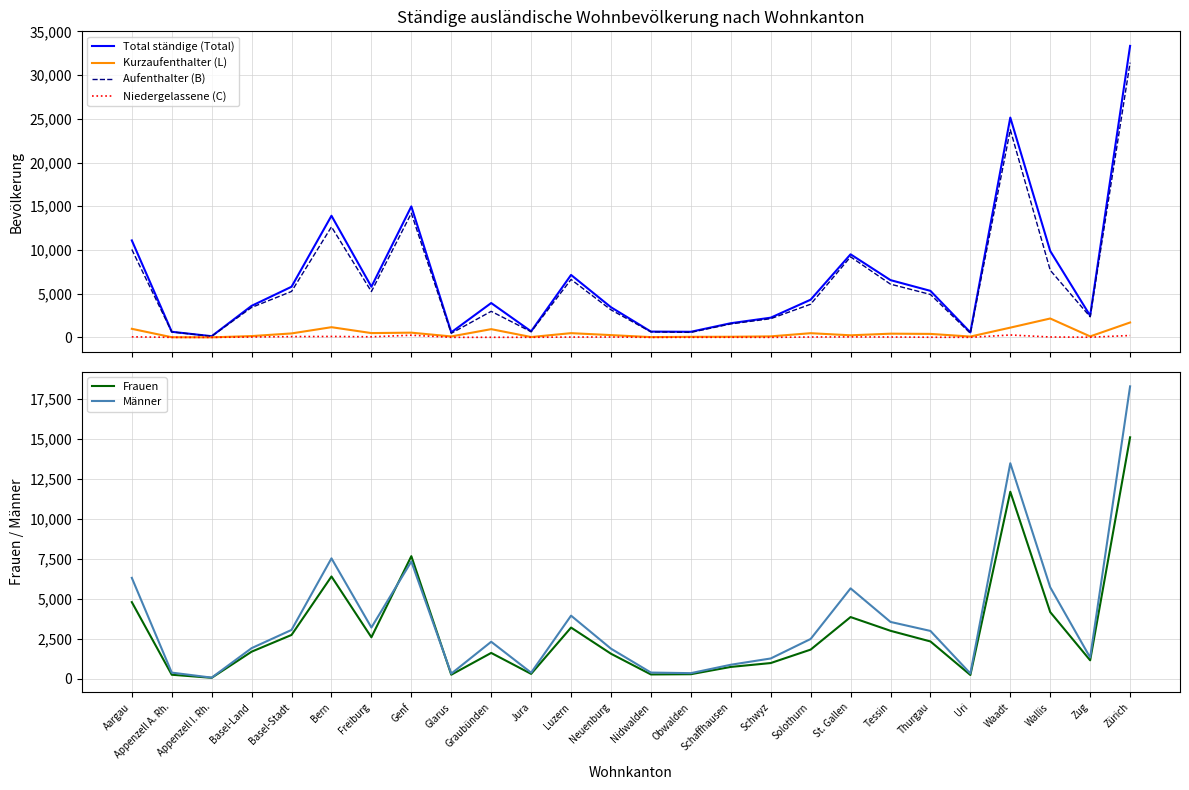

The Kurzaufenthalter (L) series shows 1113 at Waadt. True or false?

True